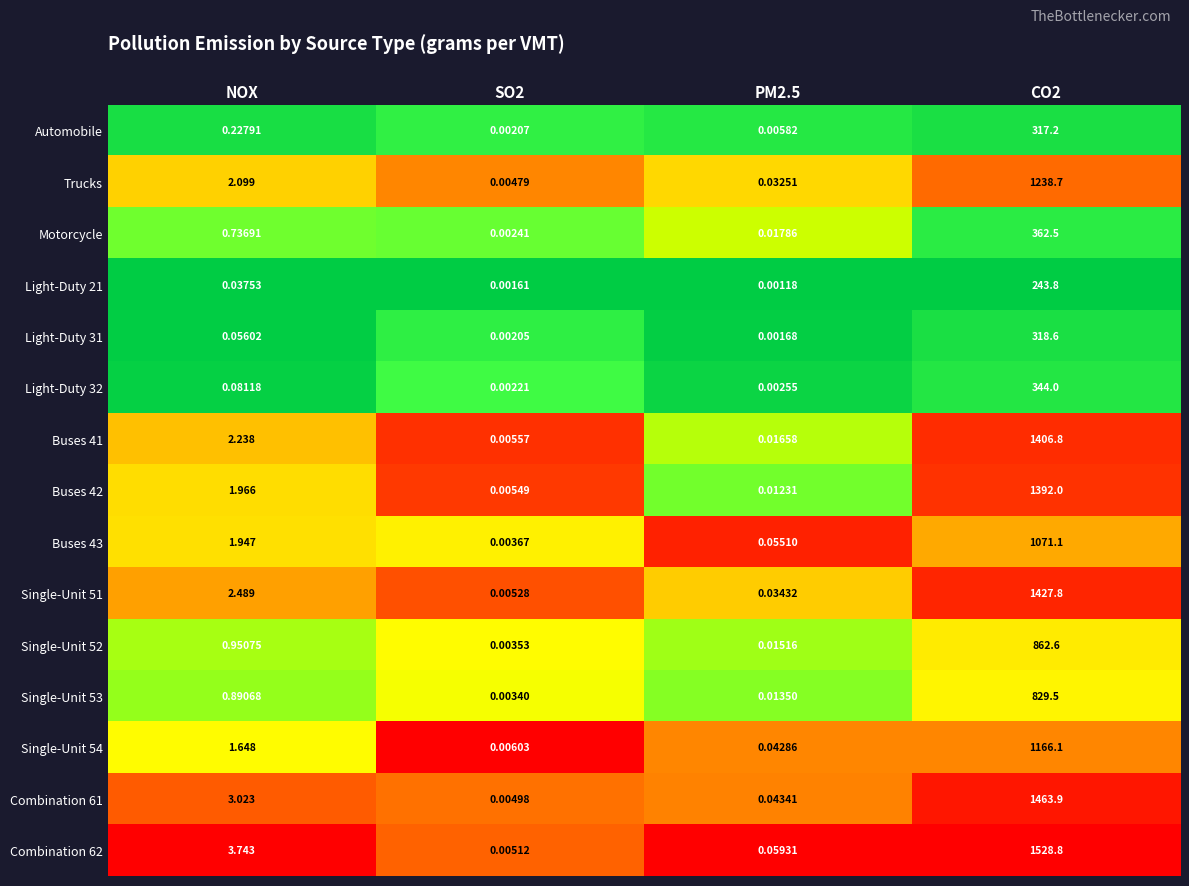

Which series changed the most between NOX and PM2.5?

Combination 62